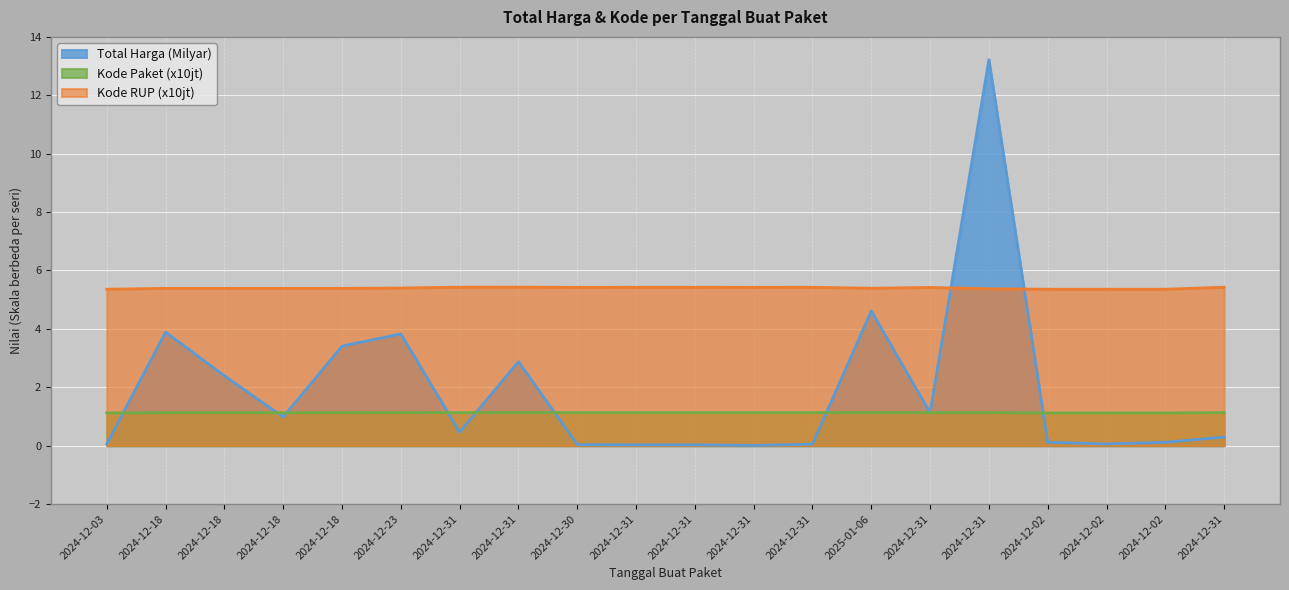

At which category does Total Harga reach its first local valley?

2024-12-18